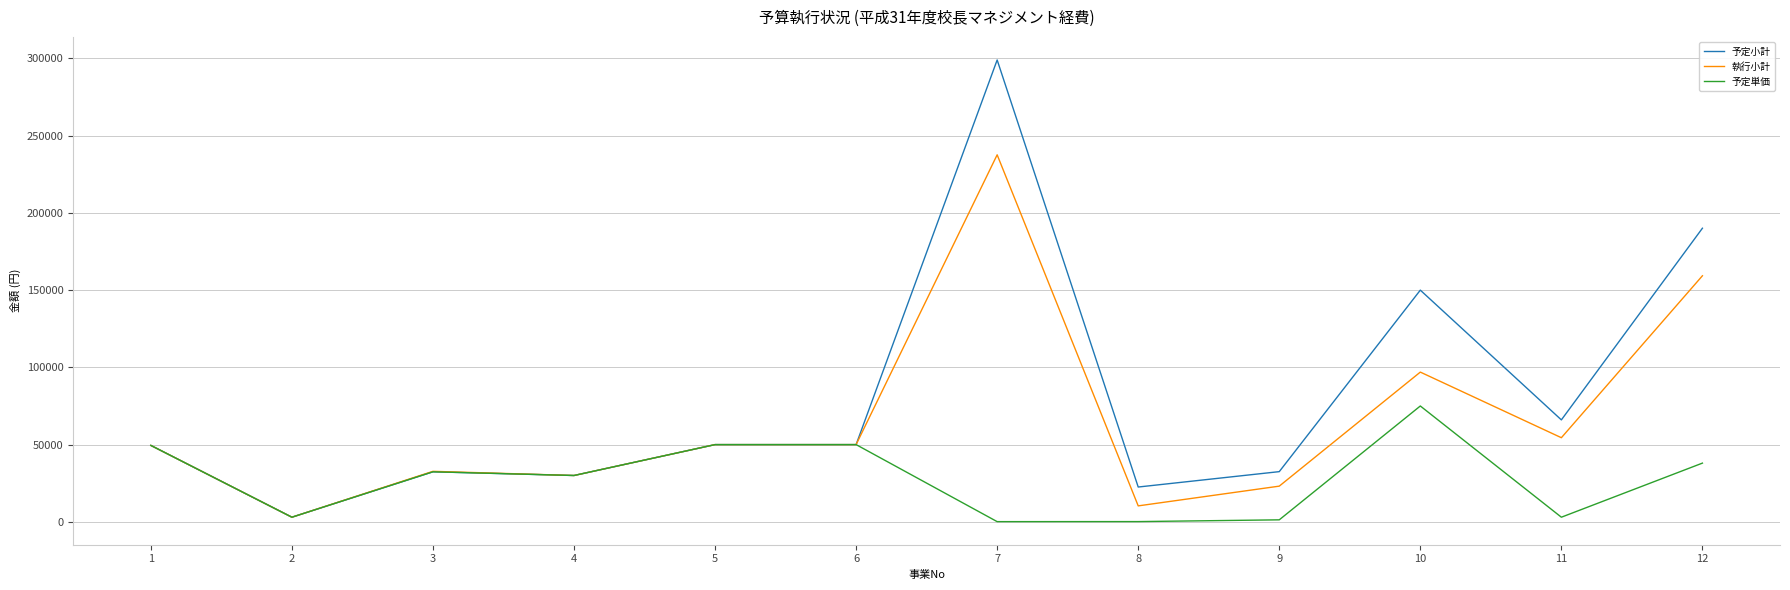

List the series in order of their overall mean, highest first.

予定小計, 執行小計, 予定単価